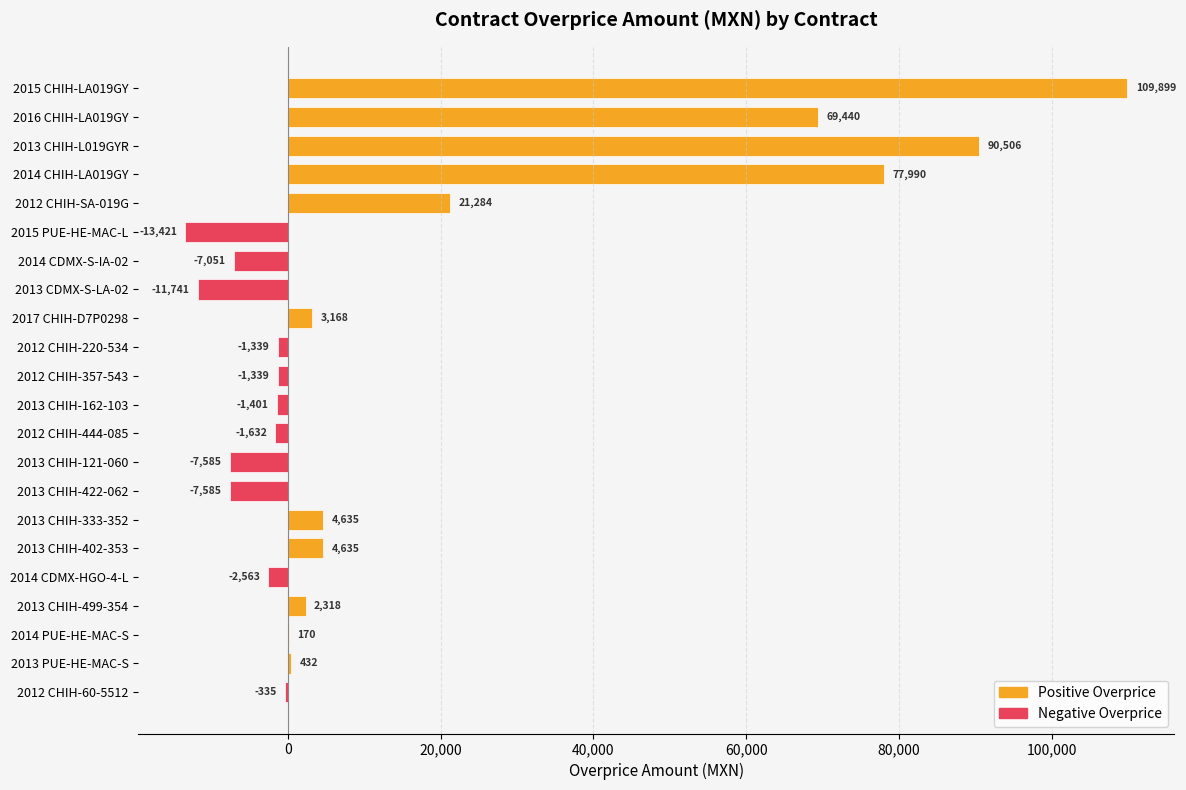

The chart shows a value of 145546.4 at 2015 CHIH-LA019GY. True or false?

False